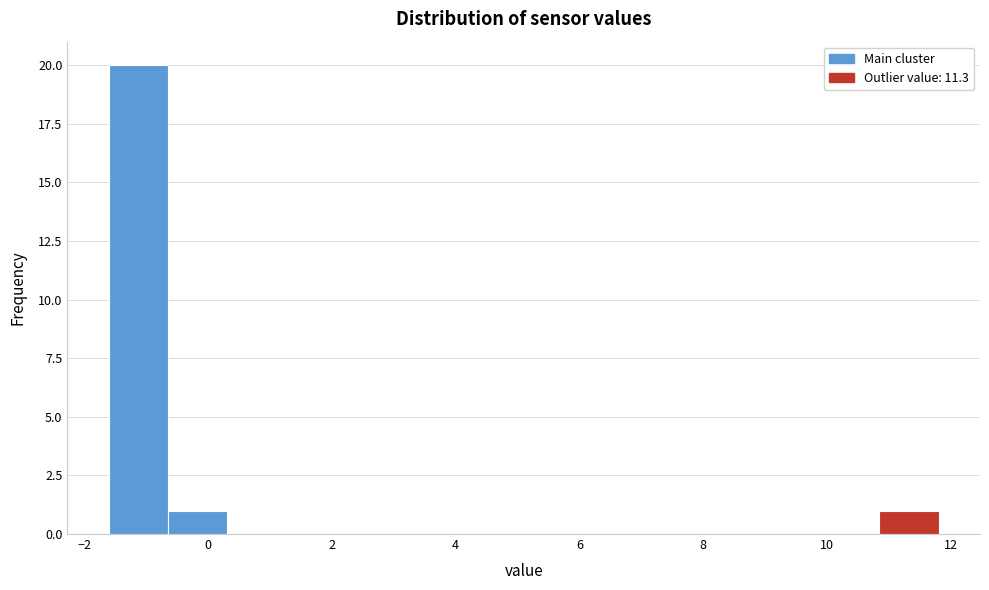

Reading left to right, transcribe this chart: for each bar, give the range it covers on the x-axis and its height. Neither the bar edges nor the heights are printed on the chart, so give them approximately, as read against the axes.

-1.6 to -0.6: 20
-0.6 to 0.4: 1
0.4 to 1.2: 0
1.2 to 2.2: 0
2.2 to 3.2: 0
3.2 to 4.2: 0
4.2 to 5.2: 0
5.2 to 6.0: 0
6.0 to 7.0: 0
7.0 to 8.0: 0
8.0 to 9.0: 0
9.0 to 9.8: 0
9.8 to 10.8: 0
10.8 to 11.8: 1